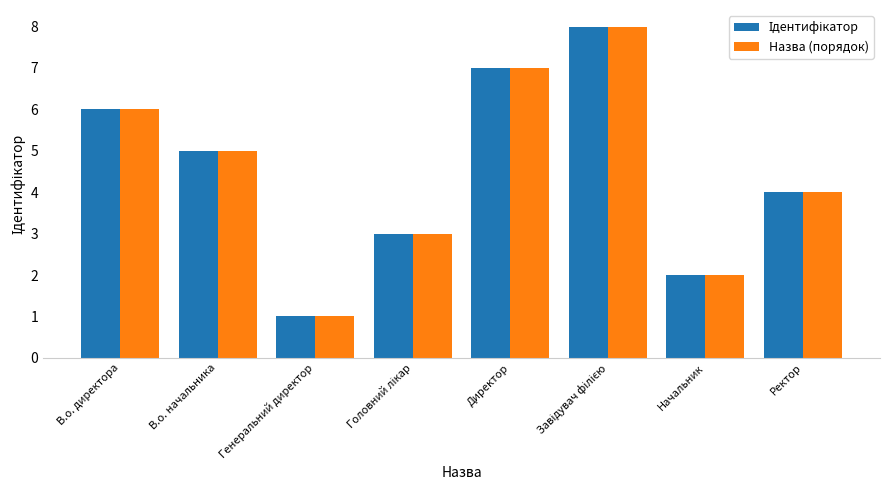

At which category does the chart reach its minimum across all series?

Генеральний директор